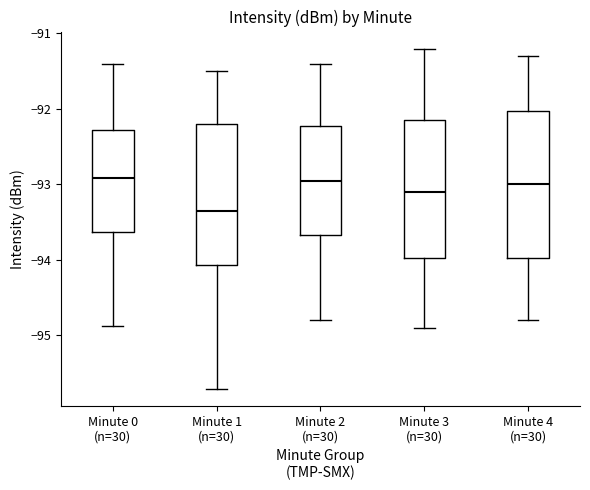

Reading left to right, transcribe this box plot: for each box, give where its median line is, the range the box spans, and where its two whiskers end, as read against the y-axis. The values are not printed on the chart, so give them approximately, as read against the axis.

Minute 0 (n=30): median -92.9, box -93.6 to -92.3, whiskers -94.9 to -91.4
Minute 1 (n=30): median -93.3, box -94.1 to -92.2, whiskers -95.7 to -91.5
Minute 2 (n=30): median -92.9, box -93.7 to -92.2, whiskers -94.8 to -91.4
Minute 3 (n=30): median -93.1, box -94.0 to -92.1, whiskers -94.9 to -91.2
Minute 4 (n=30): median -93.0, box -94.0 to -92.0, whiskers -94.8 to -91.3